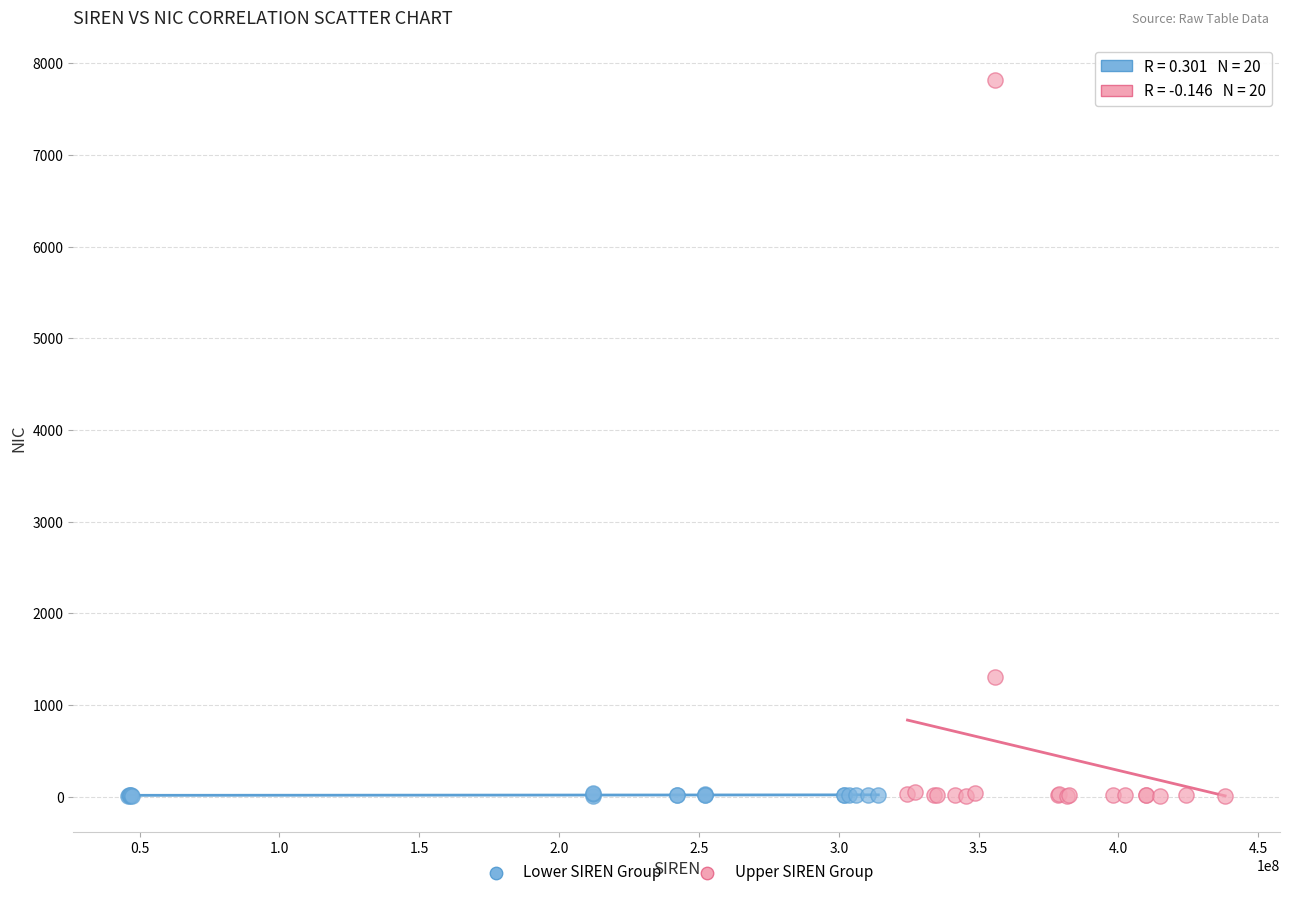

What are all the series names shown in the legend?

Lower SIREN Group, Upper SIREN Group